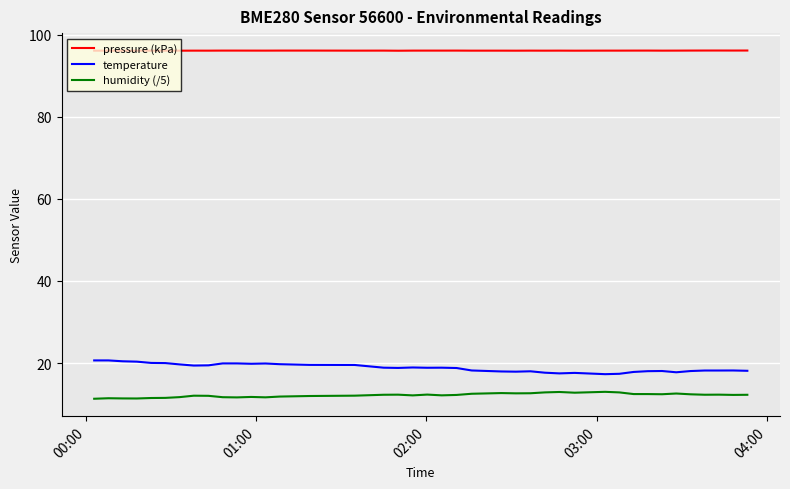

True or false: temperature and humidity (/5) cross at least once.

False